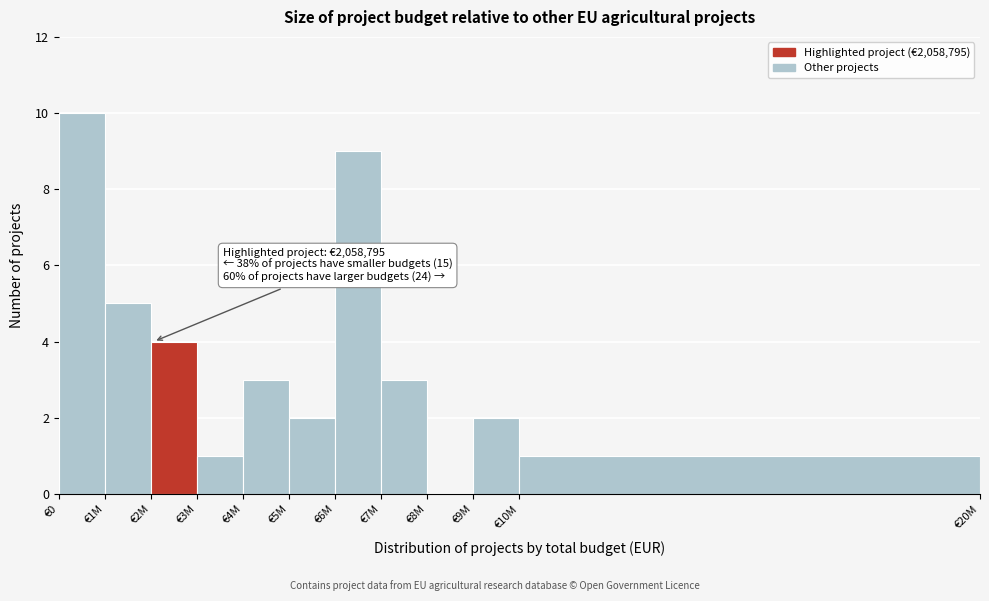

Reading right to left, what are all the values shown in this chart?

€10M=1	€9M=2	€8M=0	€7M=3	€6M=9	€5M=2	€4M=3	€3M=1	€2M=4	€1M=5	€0=10